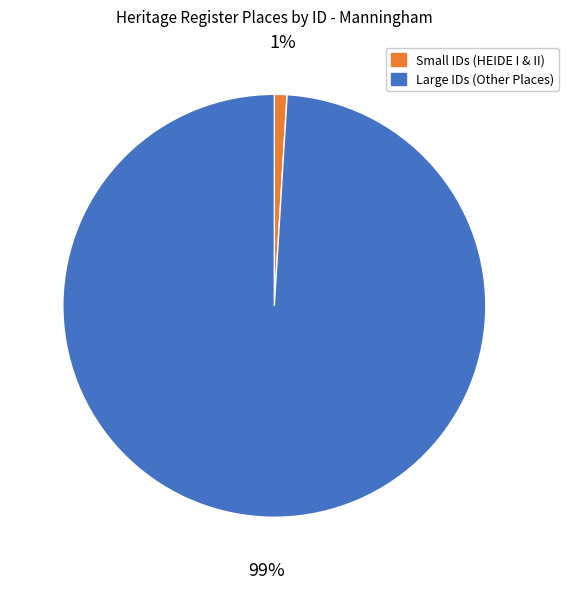

To the nearest percent, what is the difference between the largest and smallest slice percentages?

98%